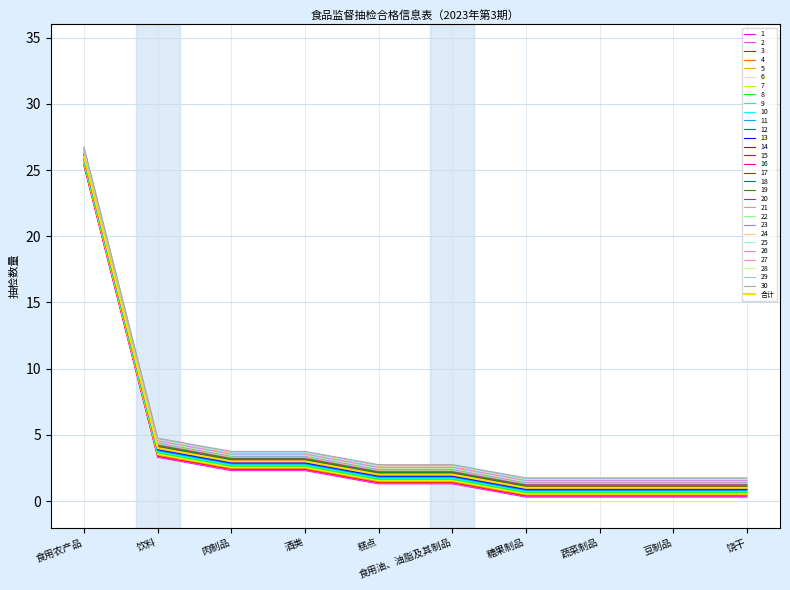

Reading left to right, extract all data points from this chart.

食用农产品=26	饮料=4	肉制品=3	酒类=3	糕点=2	食用油、油脂及其制品=2	糖果制品=1	蔬菜制品=1	豆制品=1	饶干=1